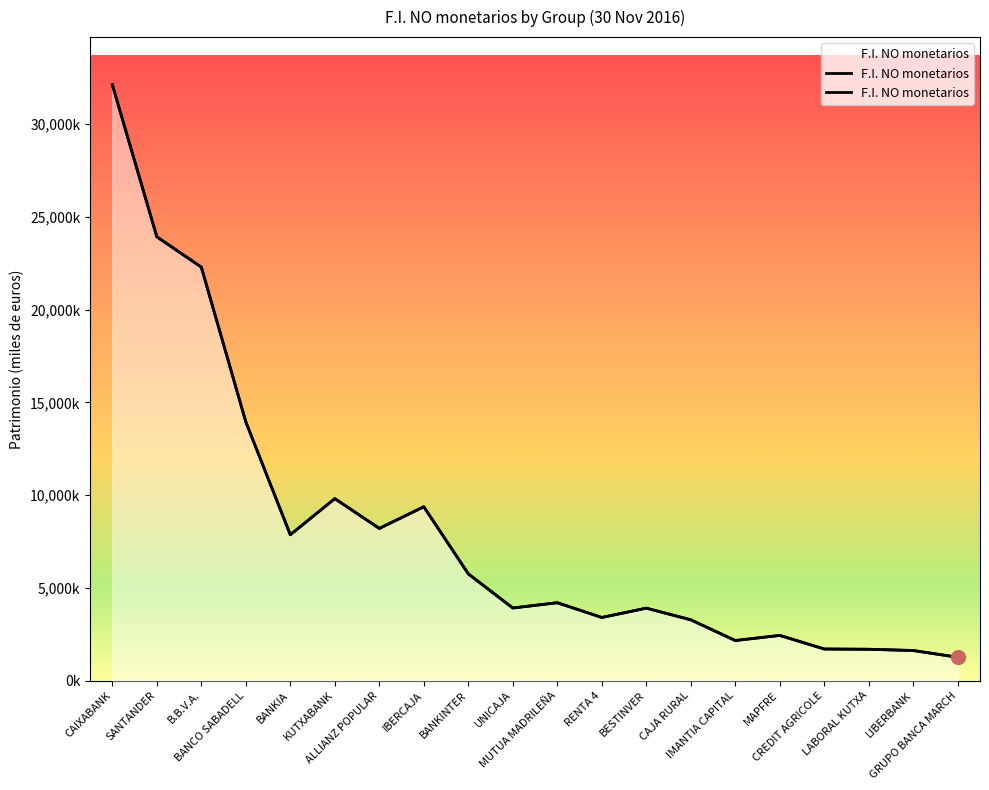

Where is the data nearest to the value 16691957?

BANCO SABADELL